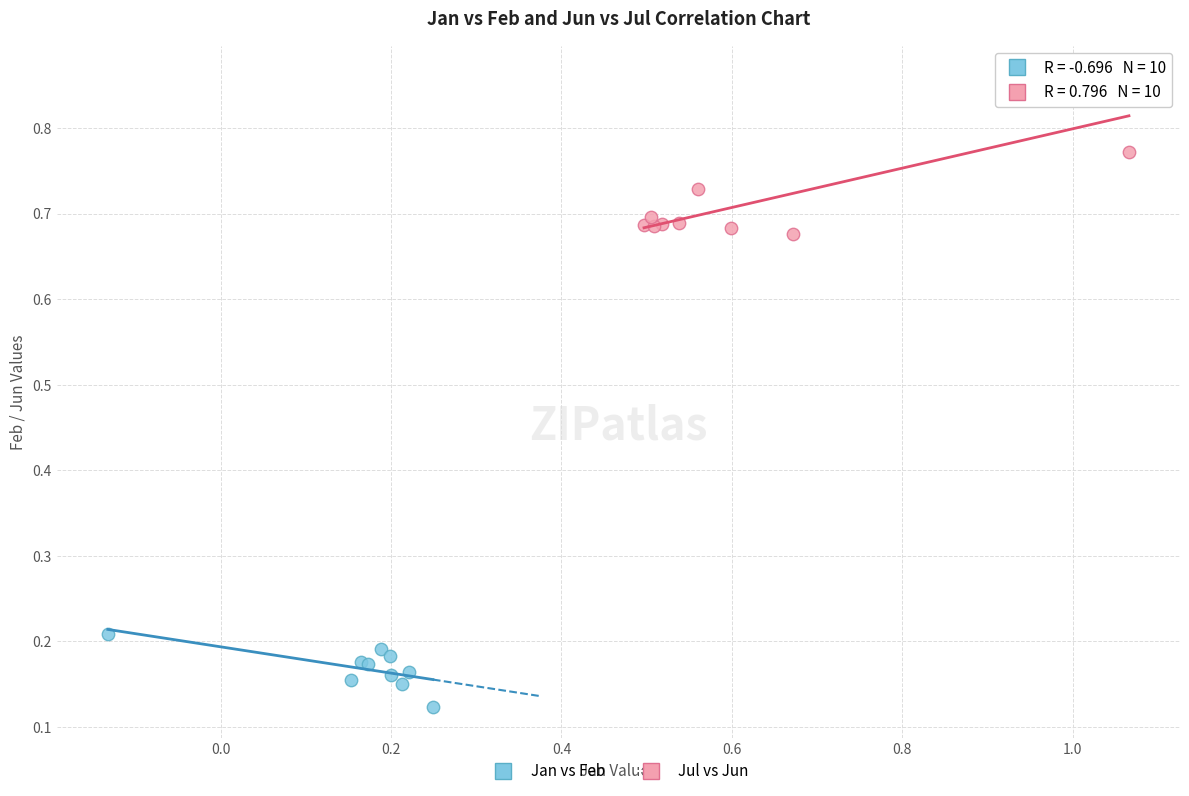

Which series contains the highest Y value?

Jul vs Jun